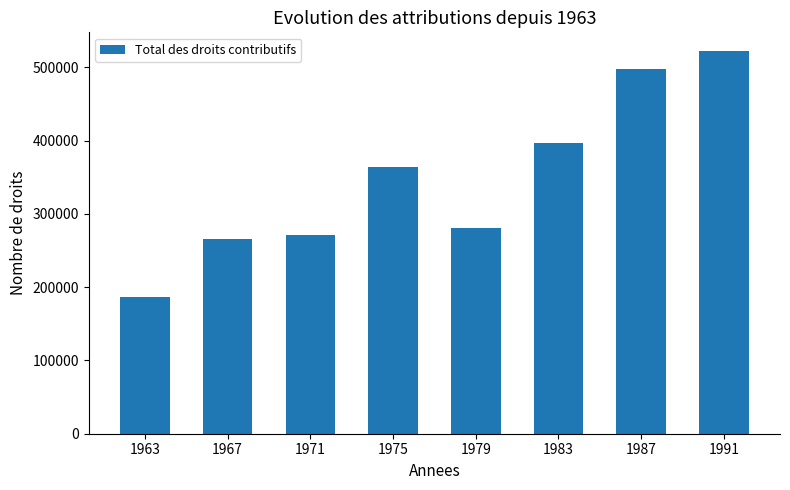

Is it true that the value at 1967 is 265427?

True